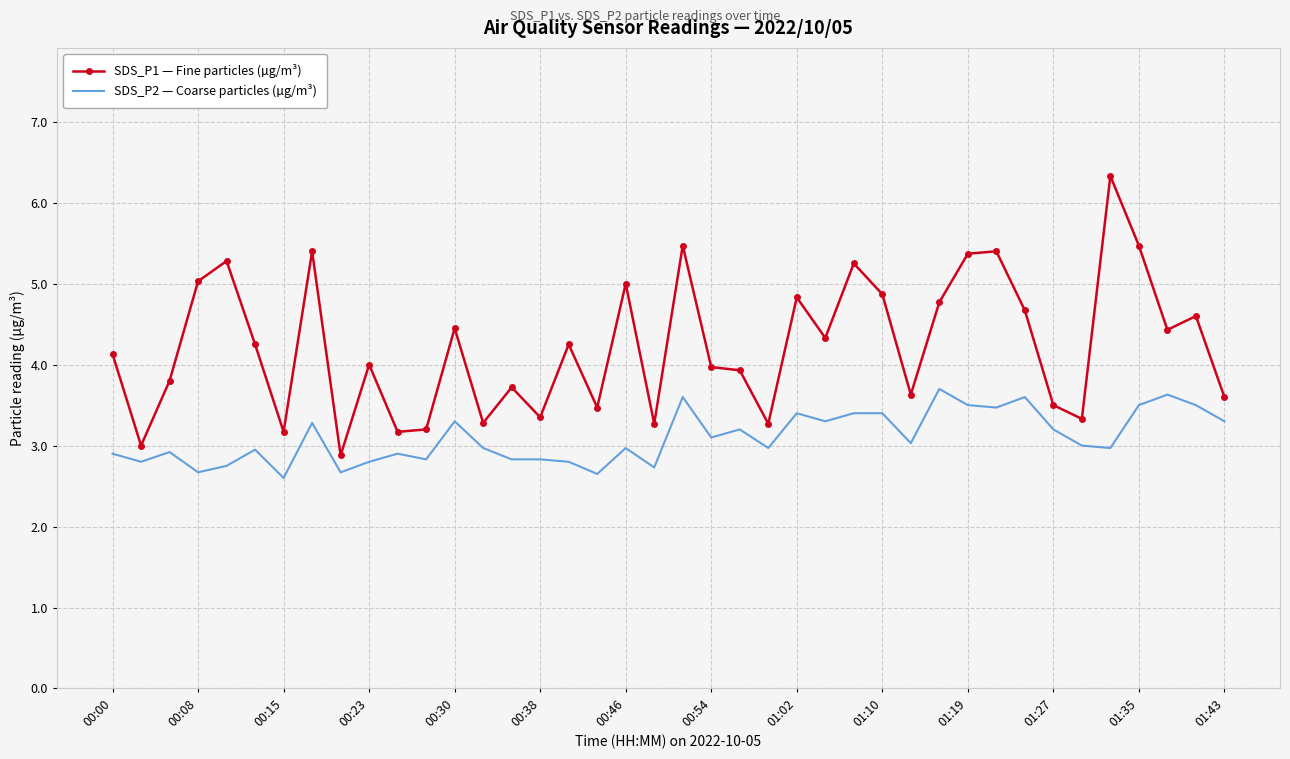

Rank the series by their maximum value, from highest to lowest.

SDS_P1 — Fine particles (µg/m³), SDS_P2 — Coarse particles (µg/m³)